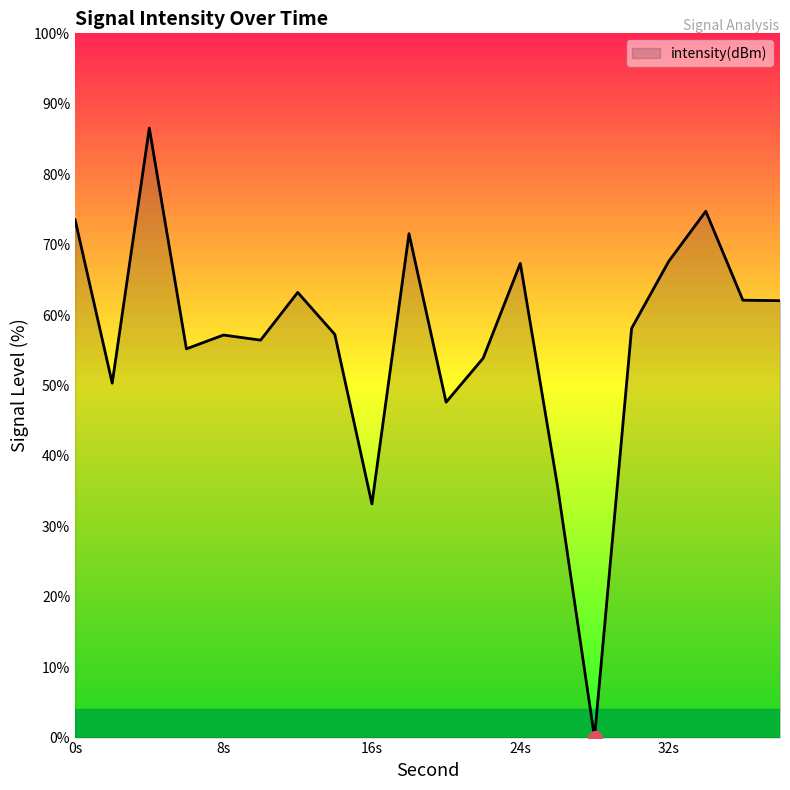

What is the difference between the second highest and second lowest values?

41.6